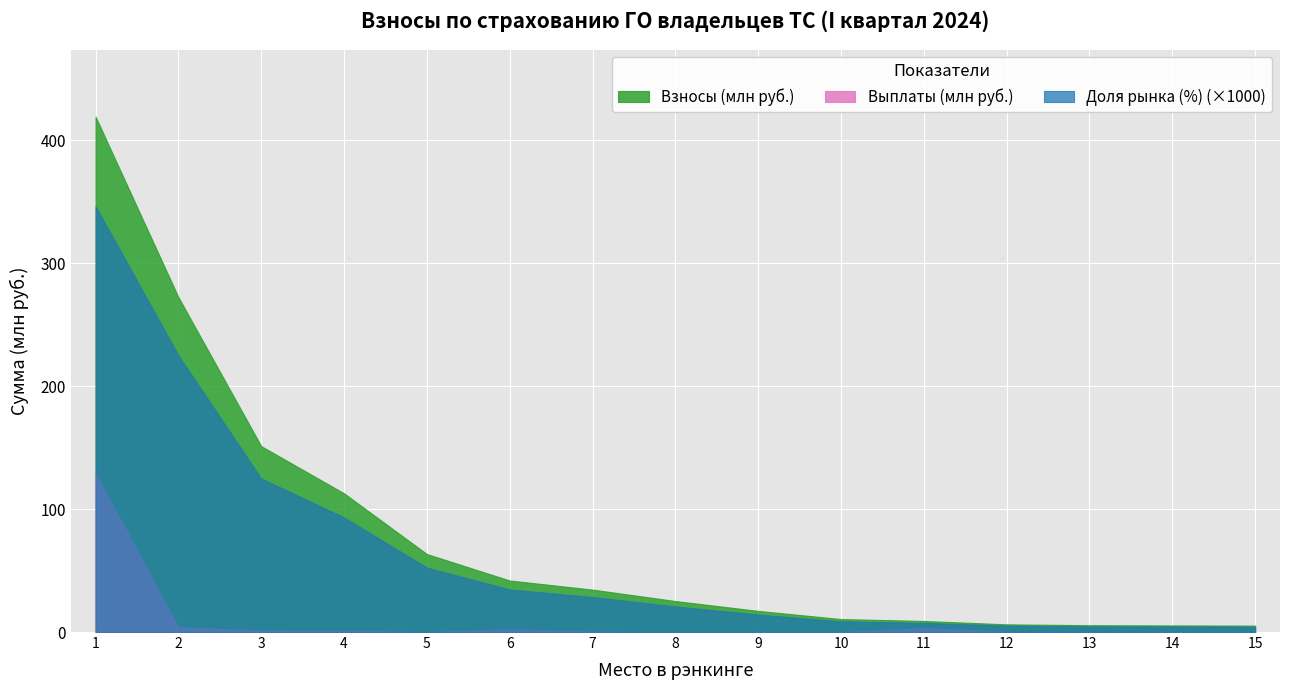

The Взносы (млн руб.) series shows 113.8 at 5. True or false?

False